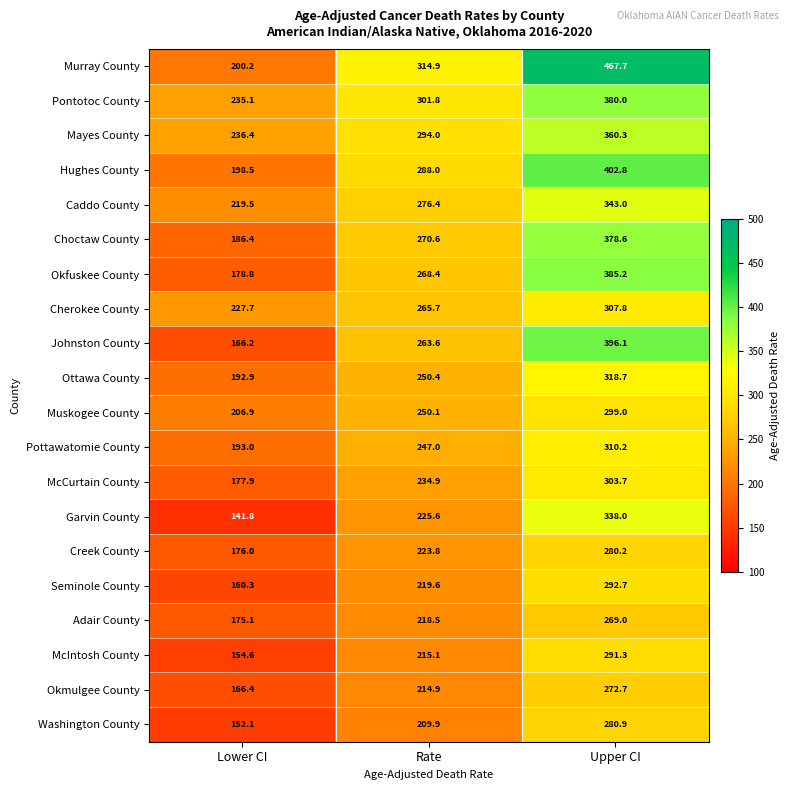

What is the minimum value for Okmulgee County?

166.4